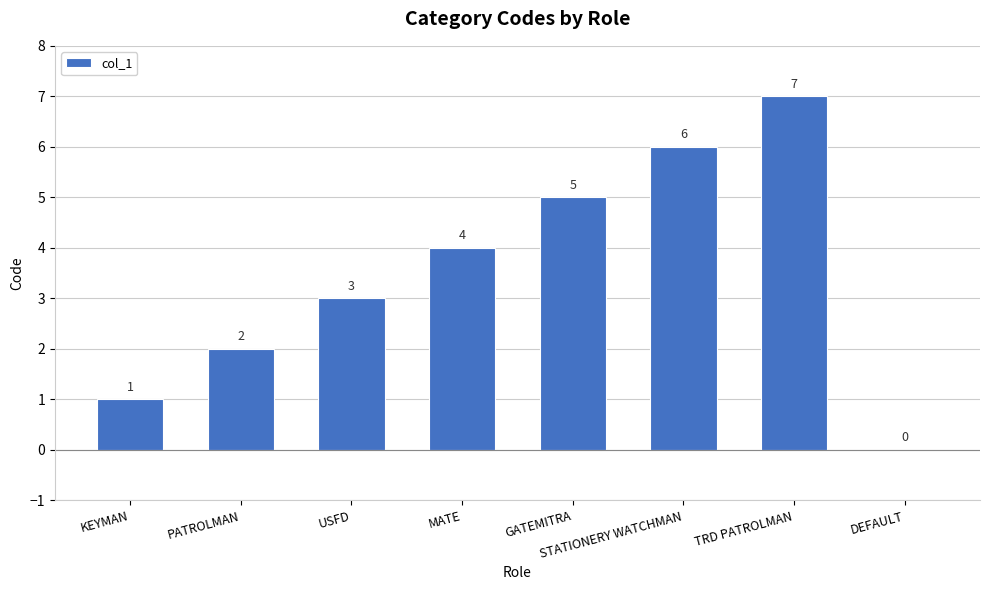

At which label is the value closest to 3?

USFD